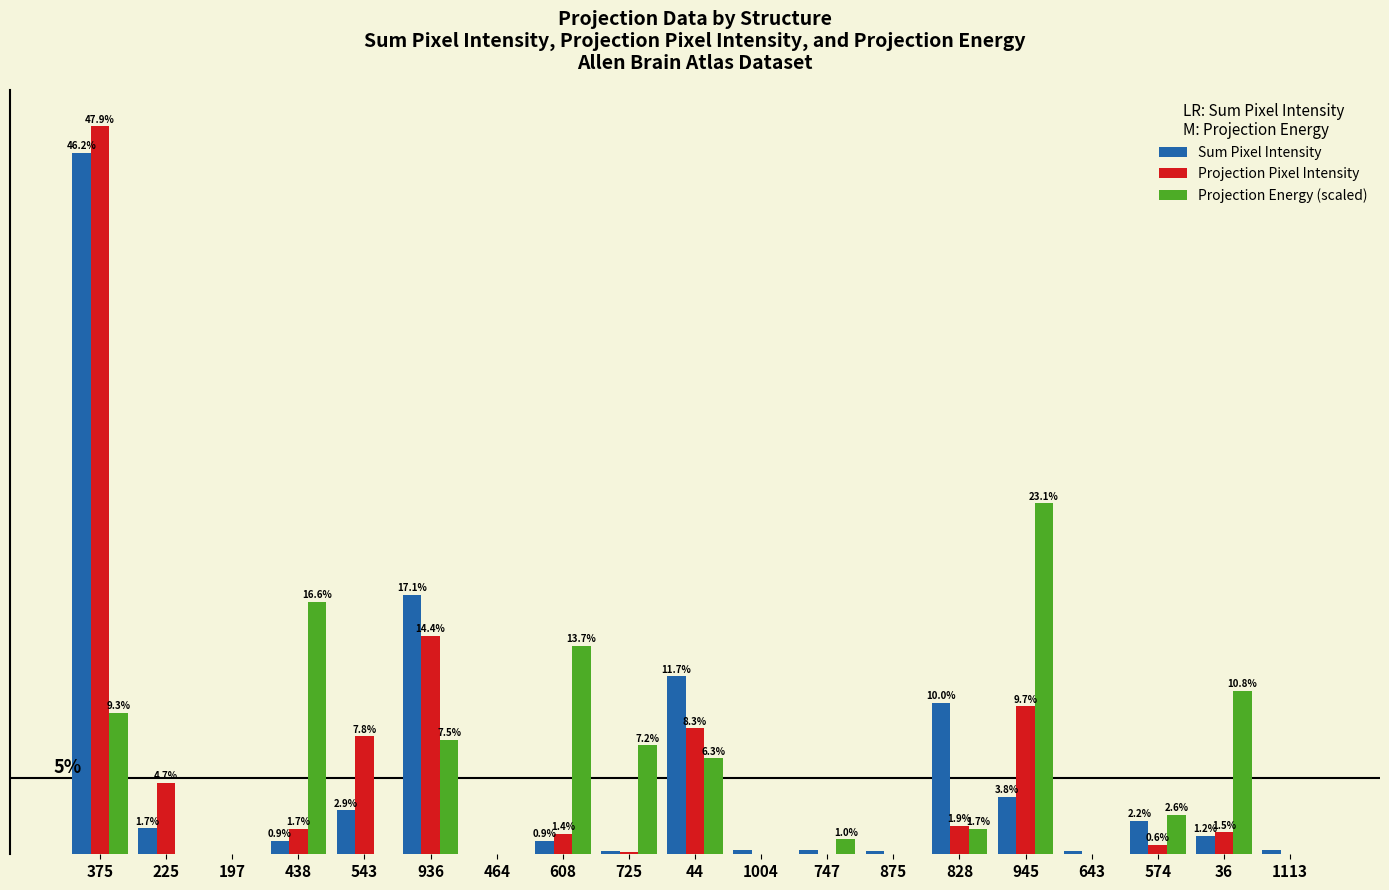

Which series changed the most between 875 and 828?

Sum Pixel Intensity